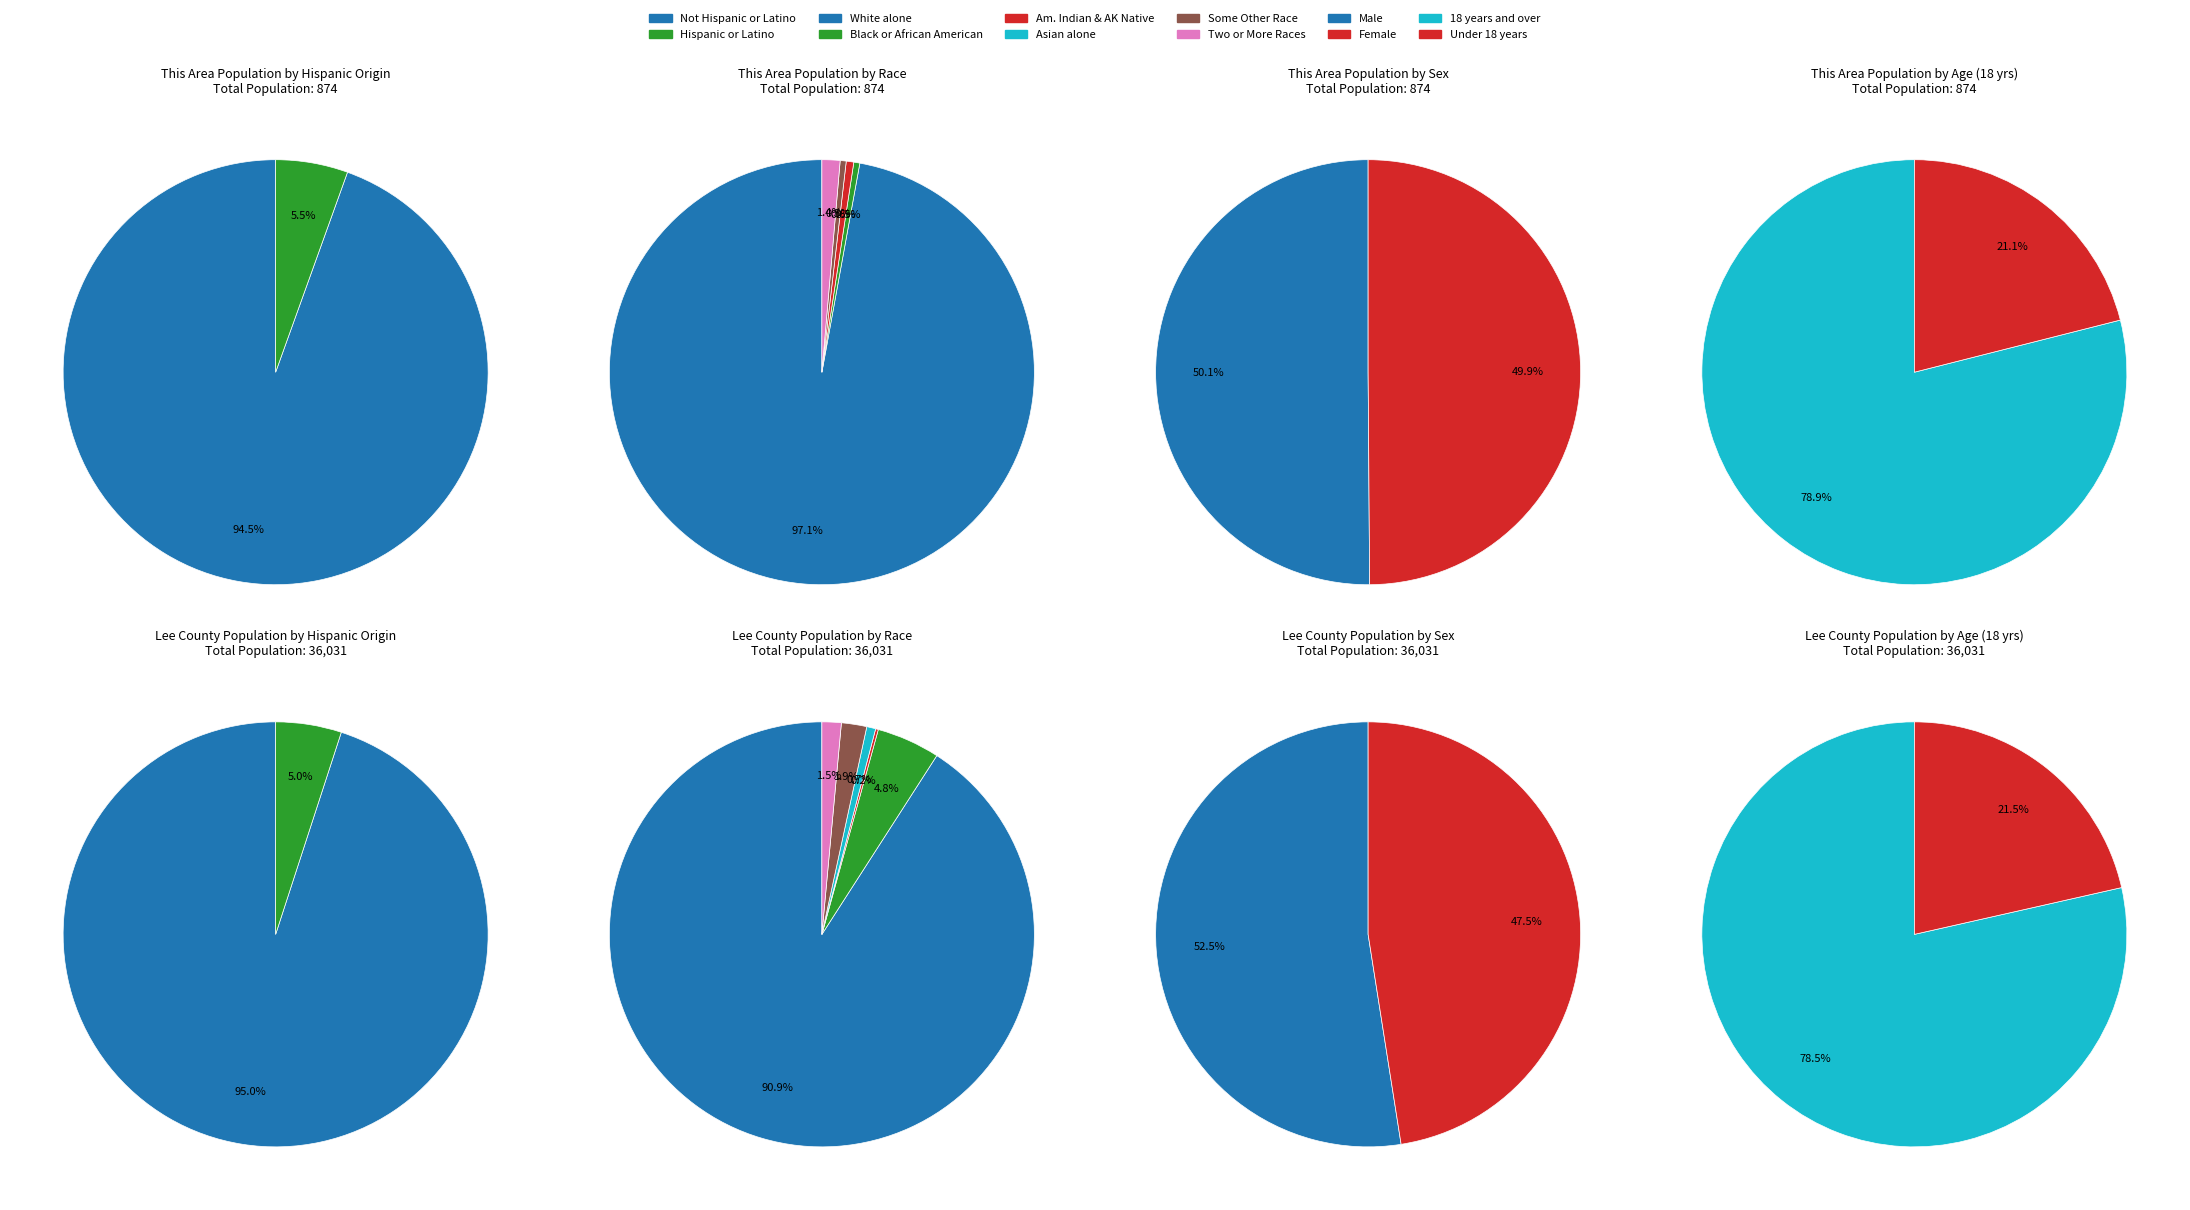

Which category has the biggest portion of the pie?

White alone